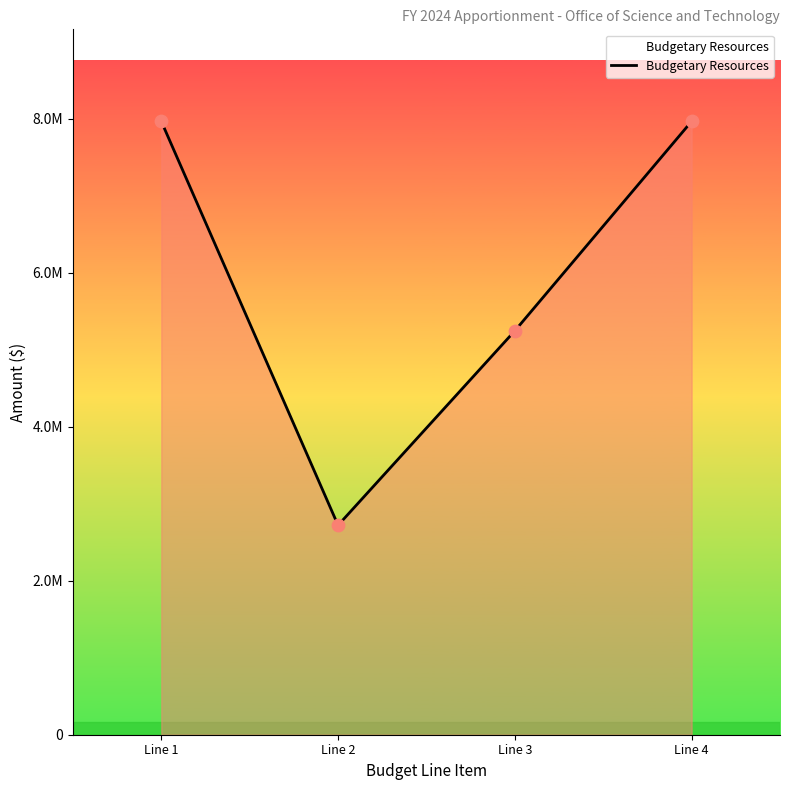

Which has a higher value, Line 3 or Line 1?

Line 1